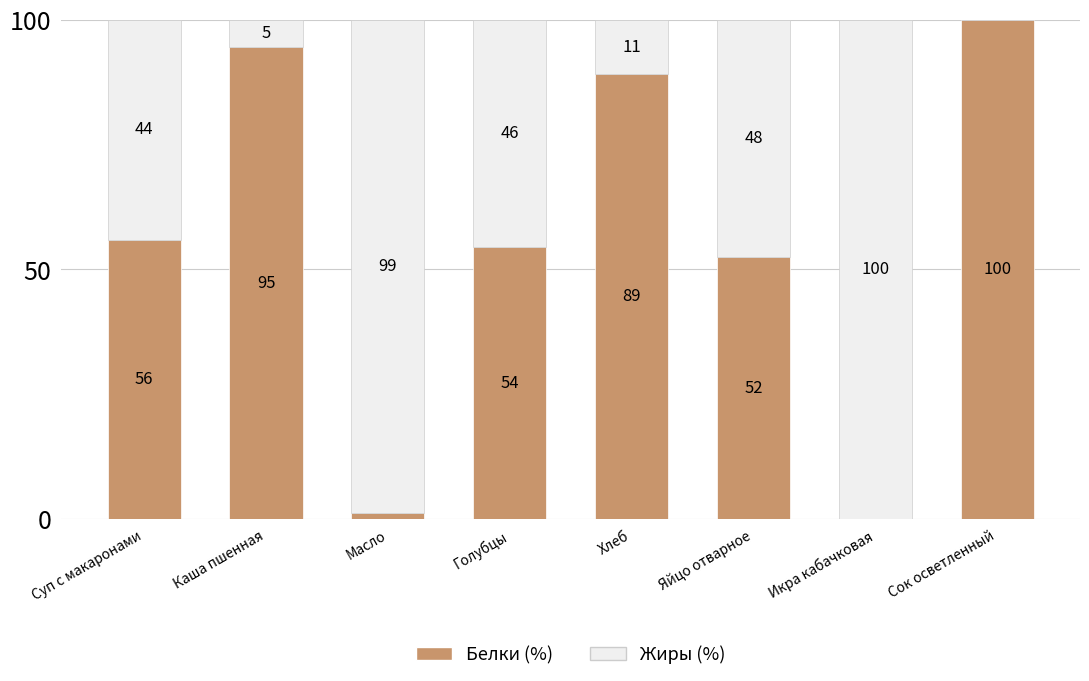

The Белки (%) series shows 94.6 at Каша пшенная. True or false?

True